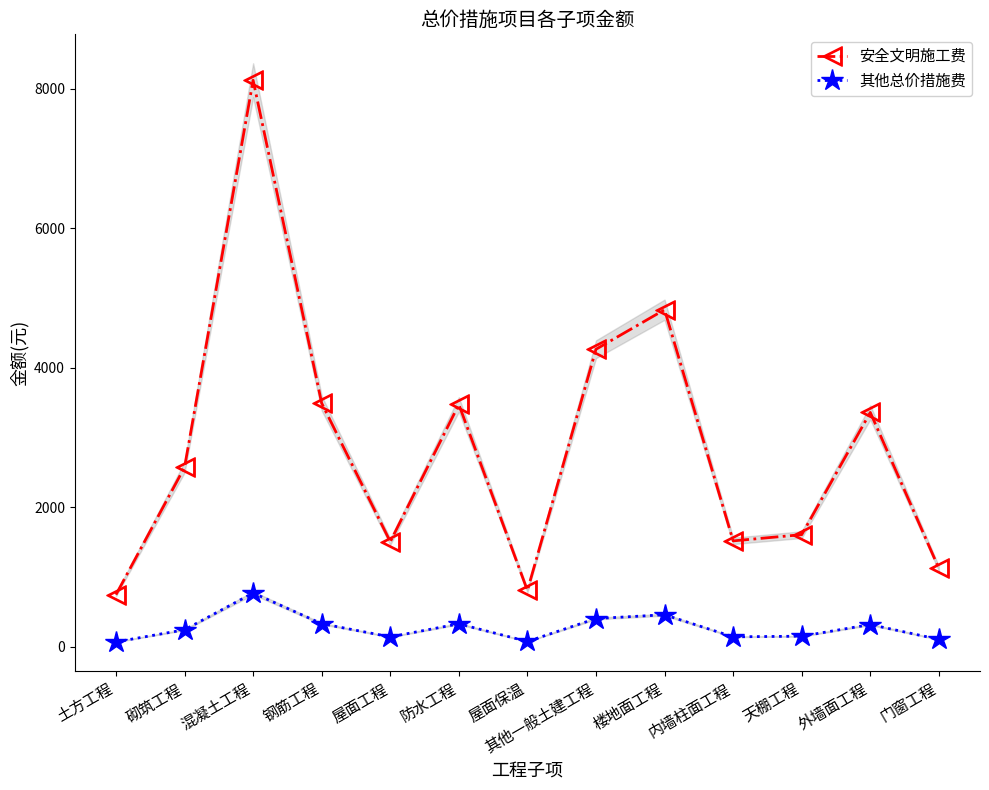

How many values in the 其他总价措施费 series exceed 245?

6